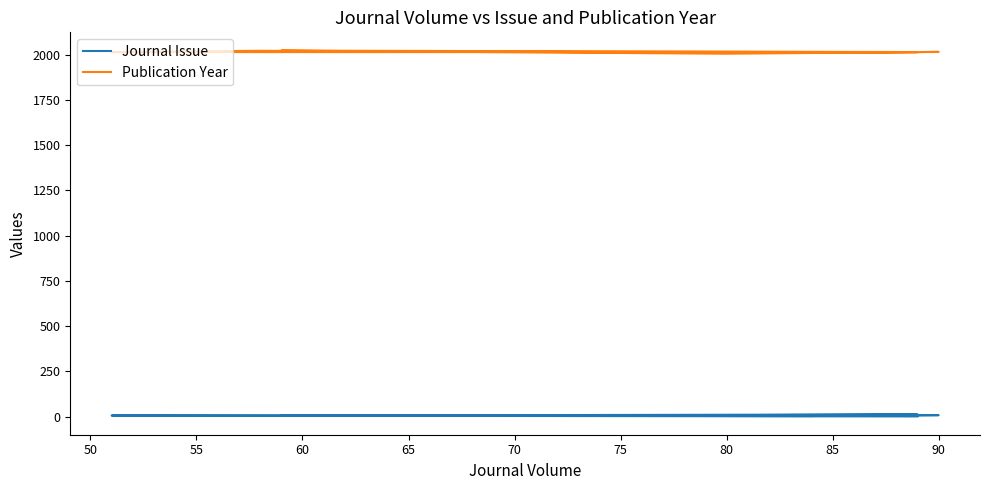

Is this an area chart (filled region under the line)?

No